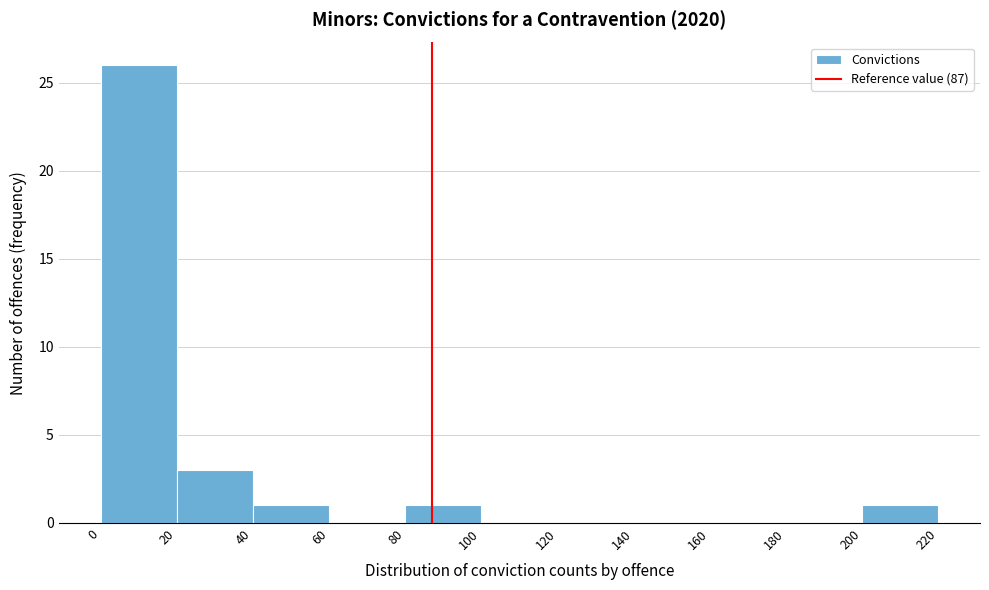

Reading left to right, list every bar in this chart as the range it spans on the x-axis followed by its height. The values are not printed on the chart, so give them approximately, as read against the axis.

0 to 20: 26
20 to 40: 3
40 to 60: 1
60 to 80: 0
80 to 100: 1
100 to 120: 0
120 to 140: 0
140 to 160: 0
160 to 180: 0
180 to 200: 0
200 to 220: 1